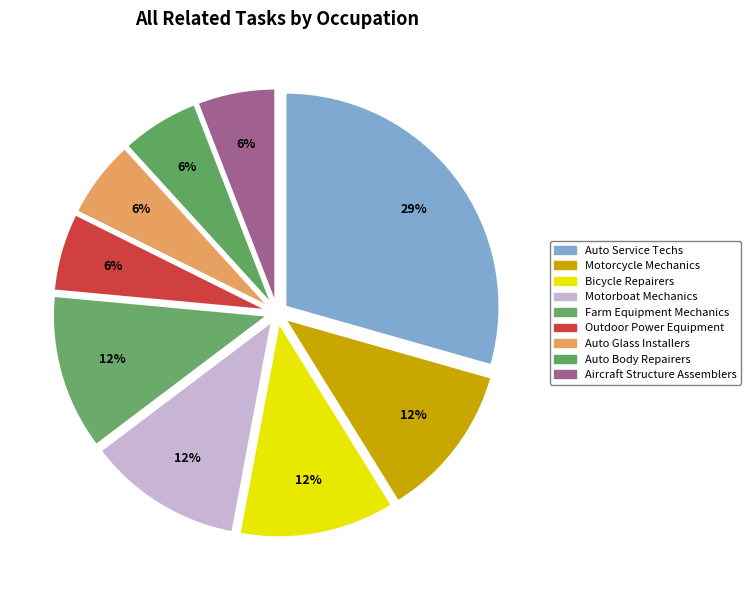

Which slice is the largest?

Auto Service Techs